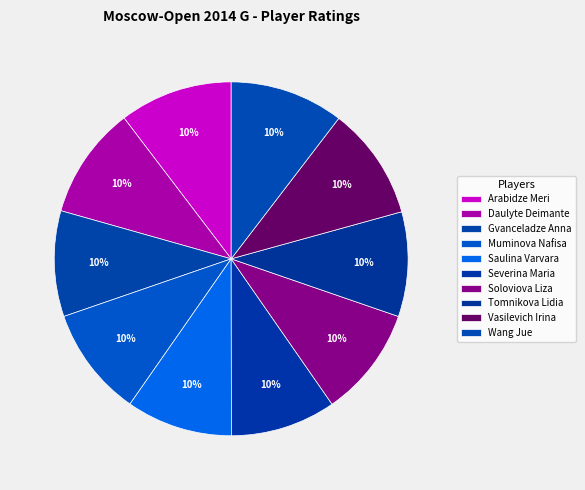

Is it true that Arabidze Meri is 5% of the pie?

False